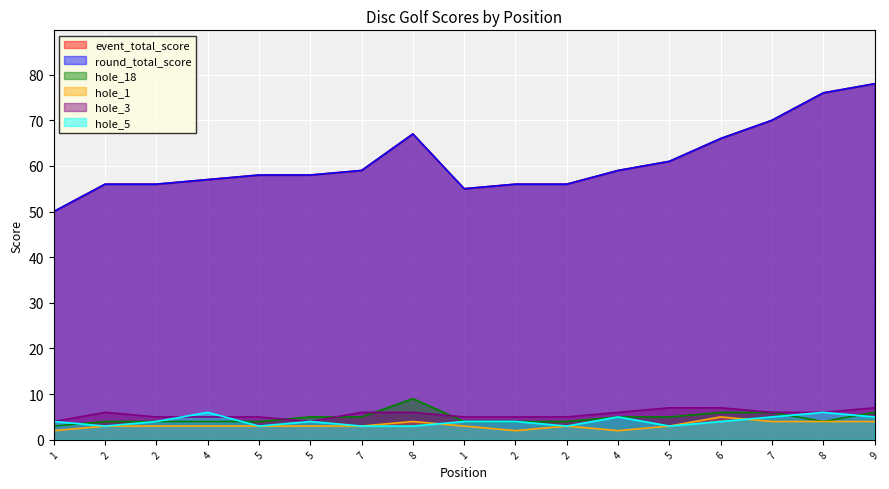

True or false: hole_3 has more than 1 interior local peaks.

False